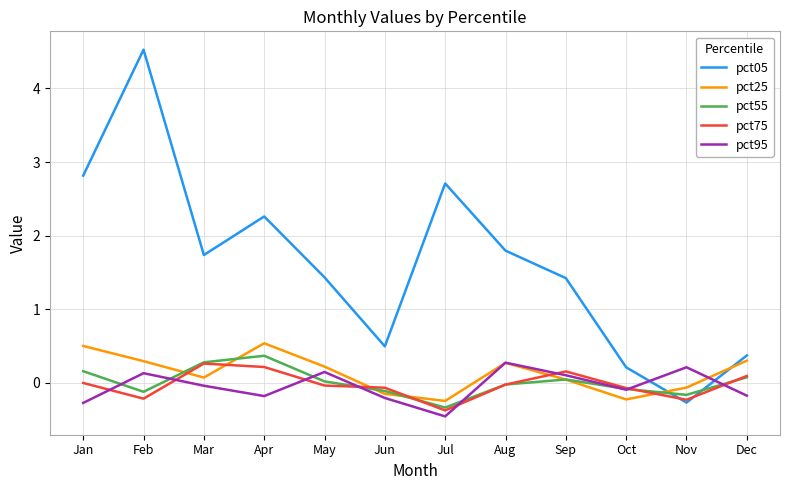

Which series has the largest total across all categories?

pct05